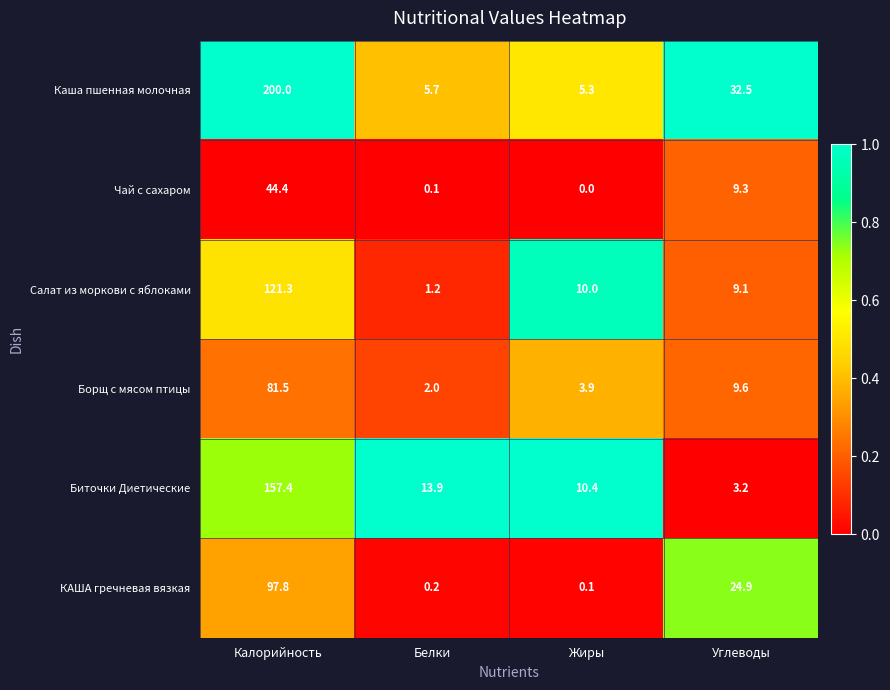

What is the difference between the second highest and minimum values in the Салат из моркови с яблоками series?

8.8